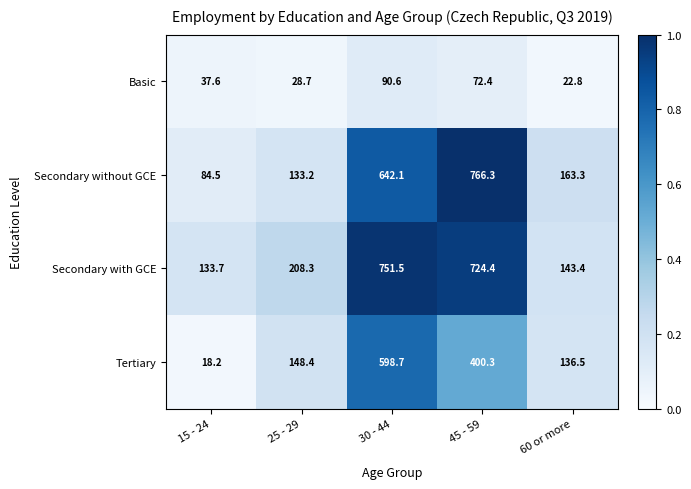

At 15 - 24, list the series in order from smallest to largest.

Tertiary, Basic, Secondary without GCE, Secondary with GCE